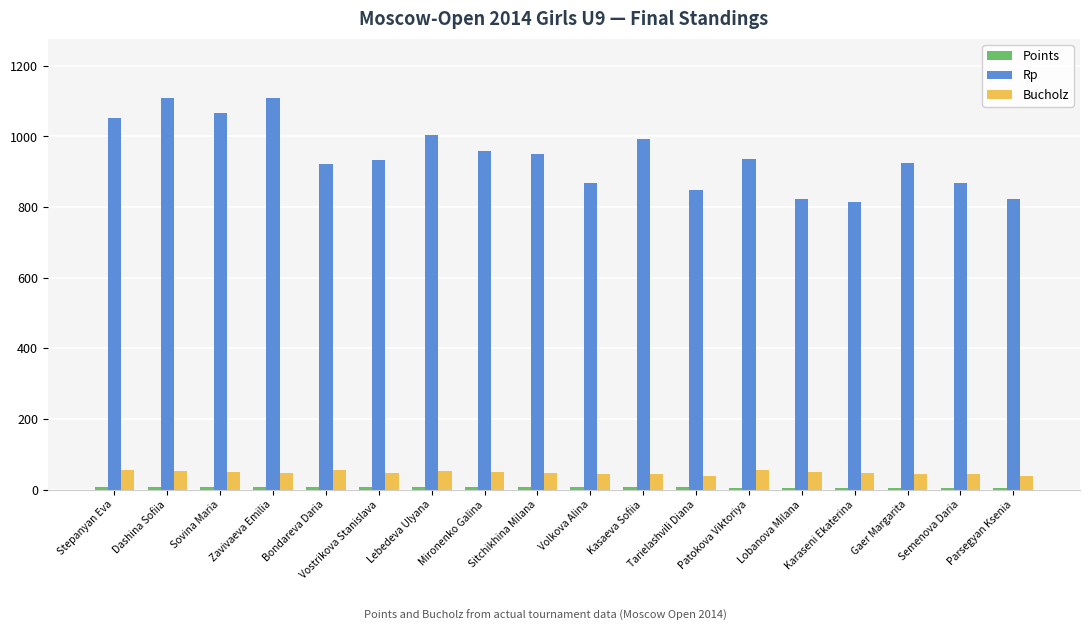

What is the maximum value for Rp?

1110.0